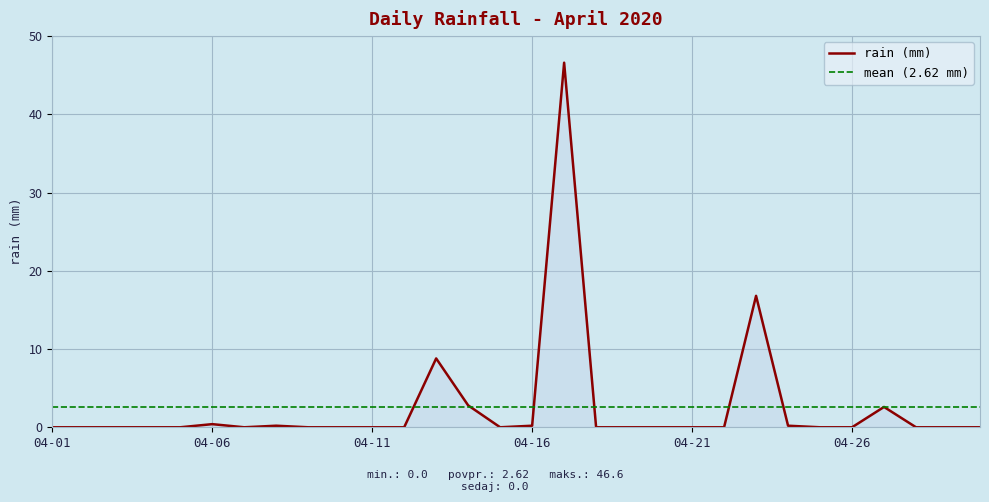

Is it true that the value at 2020-04-07 is 0.0?

True